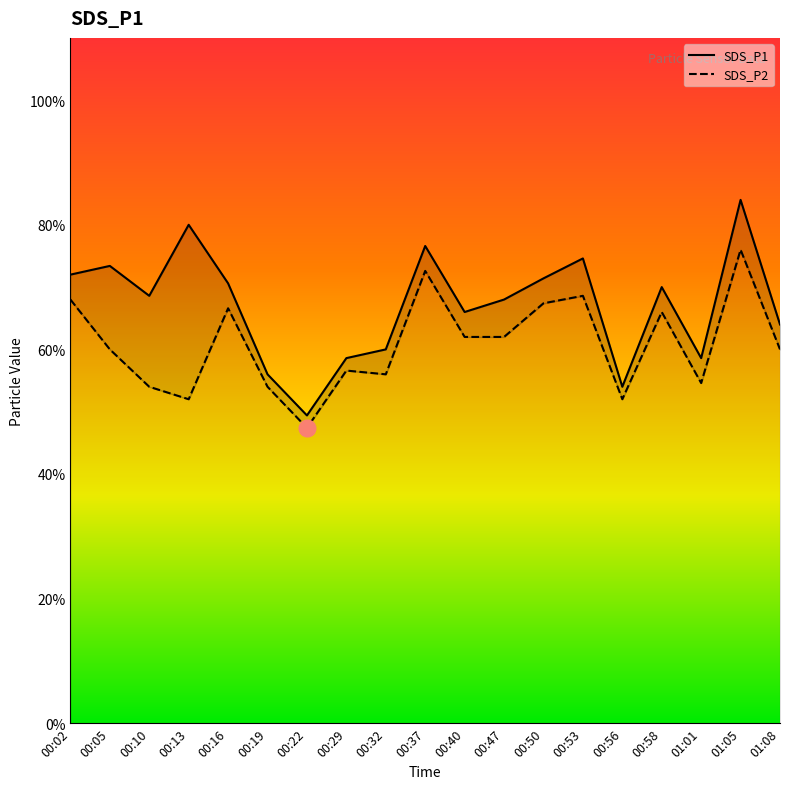

At which label does SDS_P2 reach its peak?

01:05